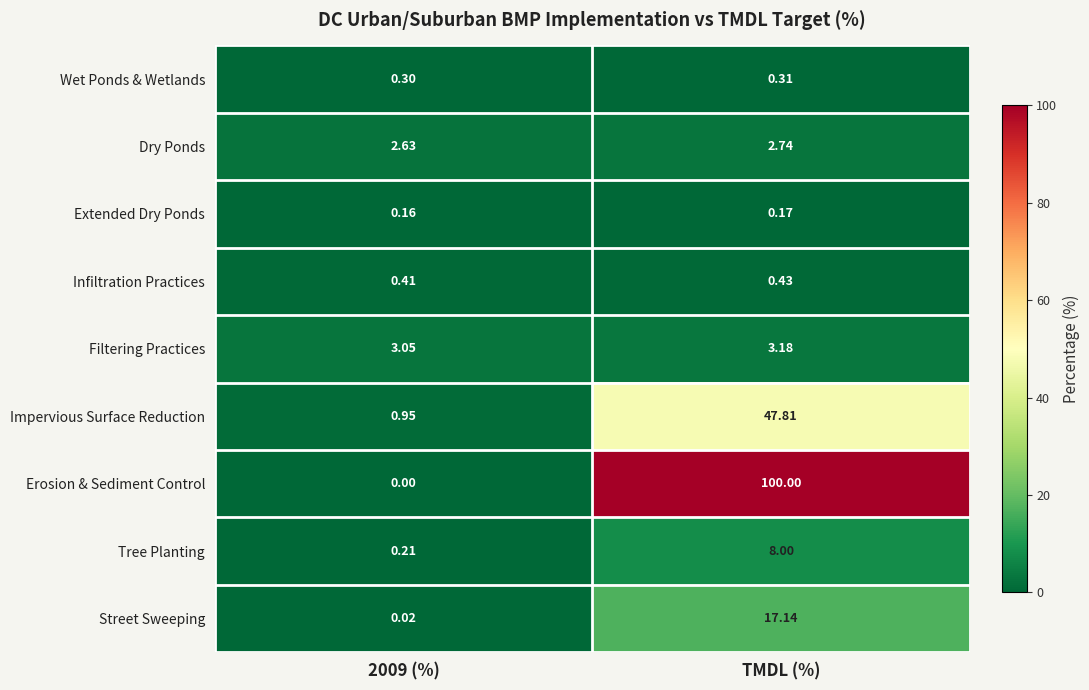

Which series has the largest total across all categories?

Erosion & Sediment Control